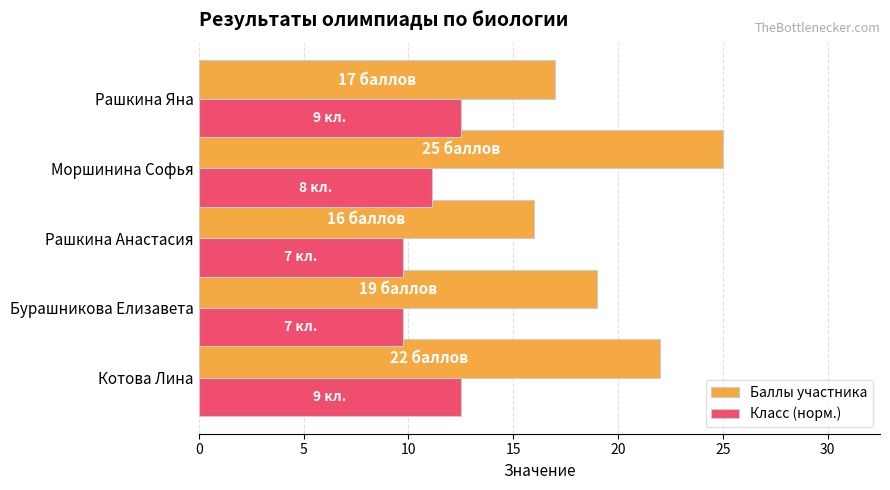

True or false: Класс (норм.) has a value of 9.7 at Бурашникова Елизавета.

True